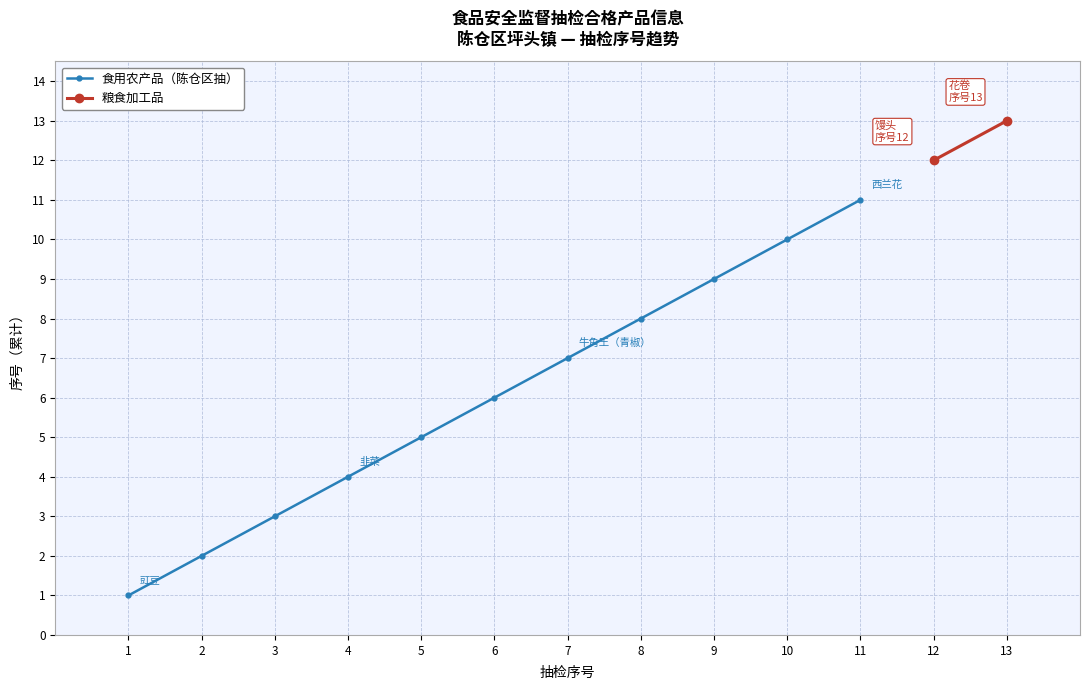

List the labels in order of value, largest first.

11, 10, 9, 8, 7, 6, 5, 4, 3, 2, 1